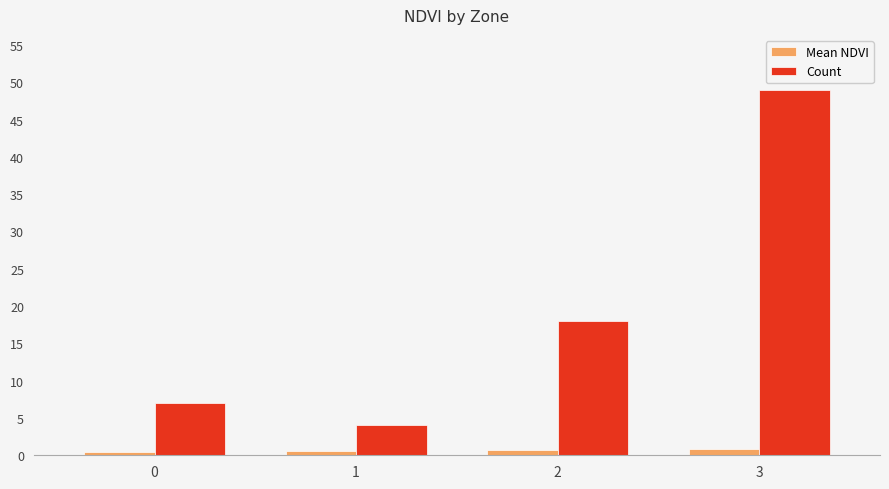

At 0, list the series in order from smallest to largest.

Mean NDVI, Count